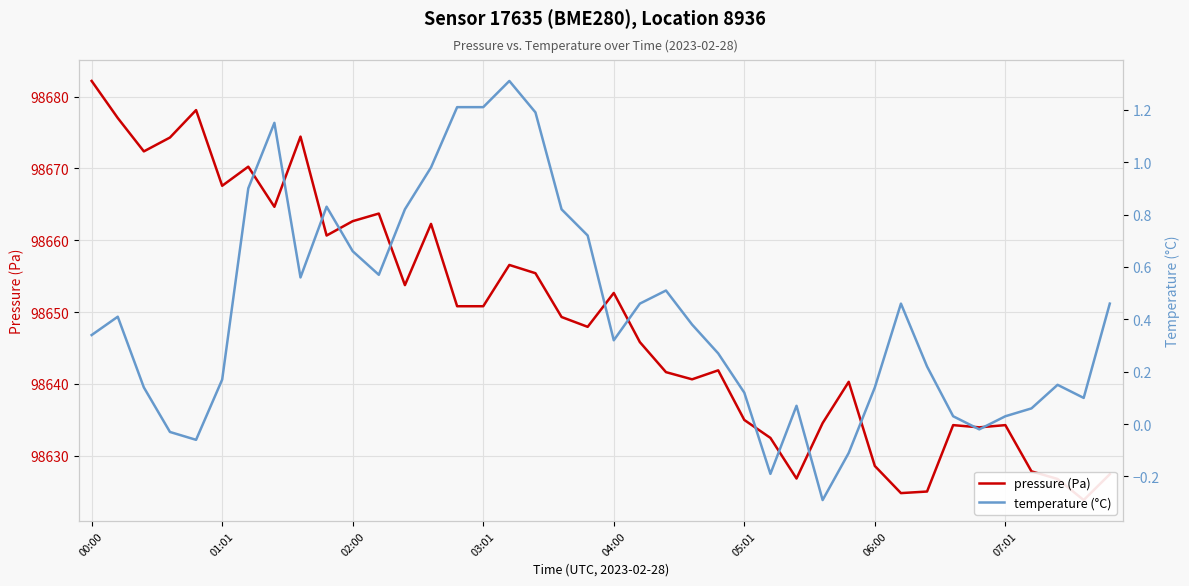

Reading left to right, list all the values displayed in this chart.

pressure (Pa): 98682.2	98677.0	98672.4	98674.3	98678.1	98667.6	98670.2	98664.7	98674.4	98660.7	98662.7	98663.7	98653.8	98662.3	98650.8	98650.8	98656.6	98655.4	98649.3	98647.9	98652.7	98645.8	98641.6	98640.6	98641.9	98635.0	98632.5	98626.8	98634.5	98640.3	98628.6	98624.8	98625.0	98634.2	98633.9	98634.2	98627.8	98626.8	98623.8	98627.4
temperature (°C): 0.3	0.4	0.1	-0.0	-0.1	0.2	0.9	1.1	0.6	0.8	0.7	0.6	0.8	1.0	1.2	1.2	1.3	1.2	0.8	0.7	0.3	0.5	0.5	0.4	0.3	0.1	-0.2	0.1	-0.3	-0.1	0.1	0.5	0.2	0.0	-0.0	0.0	0.1	0.1	0.1	0.5